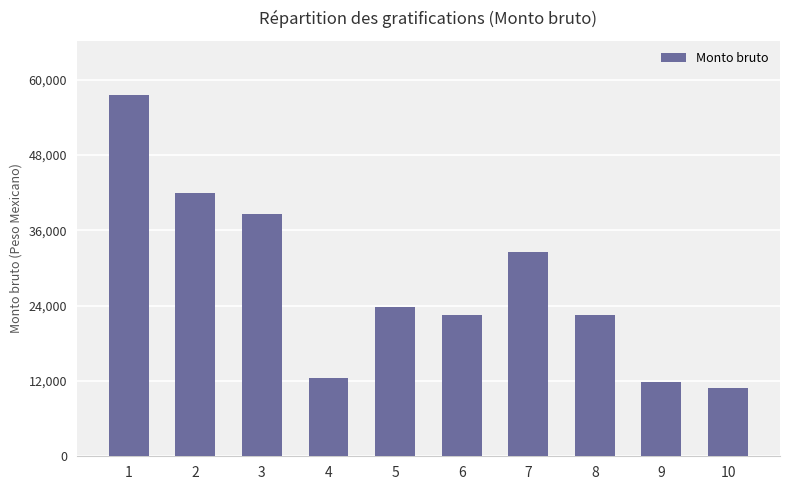

What is the ratio of the value at 1 to the value at 6?

2.6